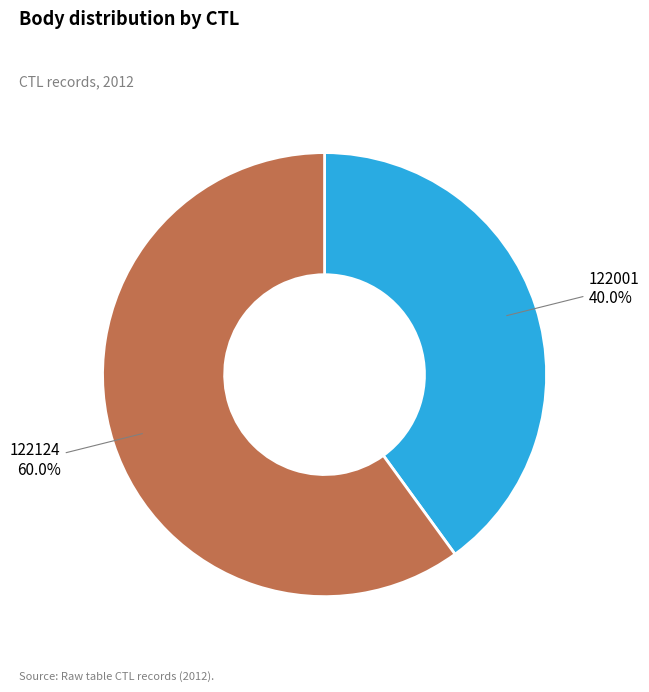

What is the majority slice?

122124